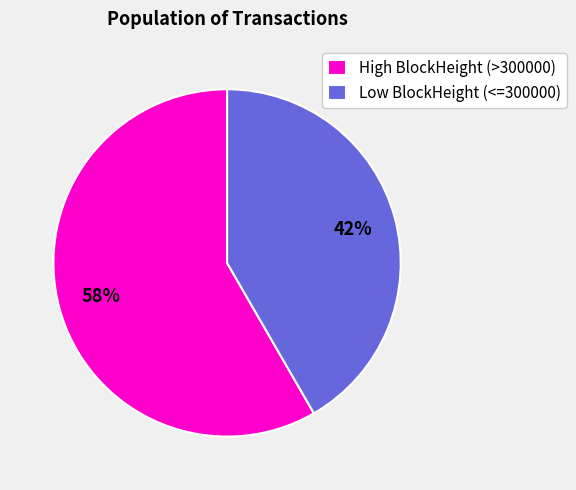

Combined, do Low BlockHeight (<=300000) and High BlockHeight (>300000) account for over 50%?

Yes